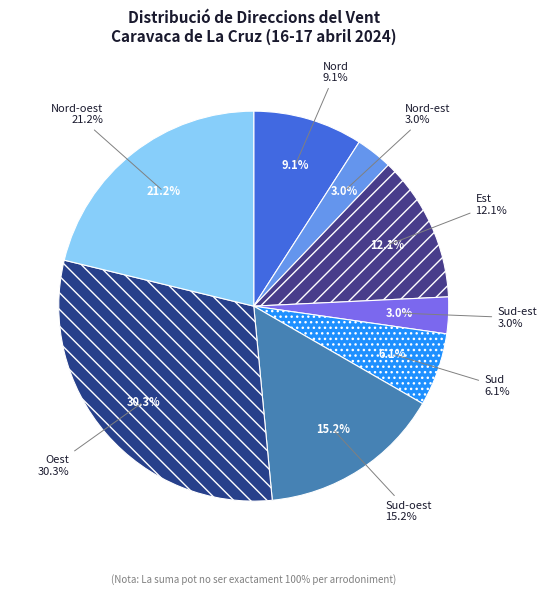

Is the sum of Sud-oest and Sud-est greater than half?

No